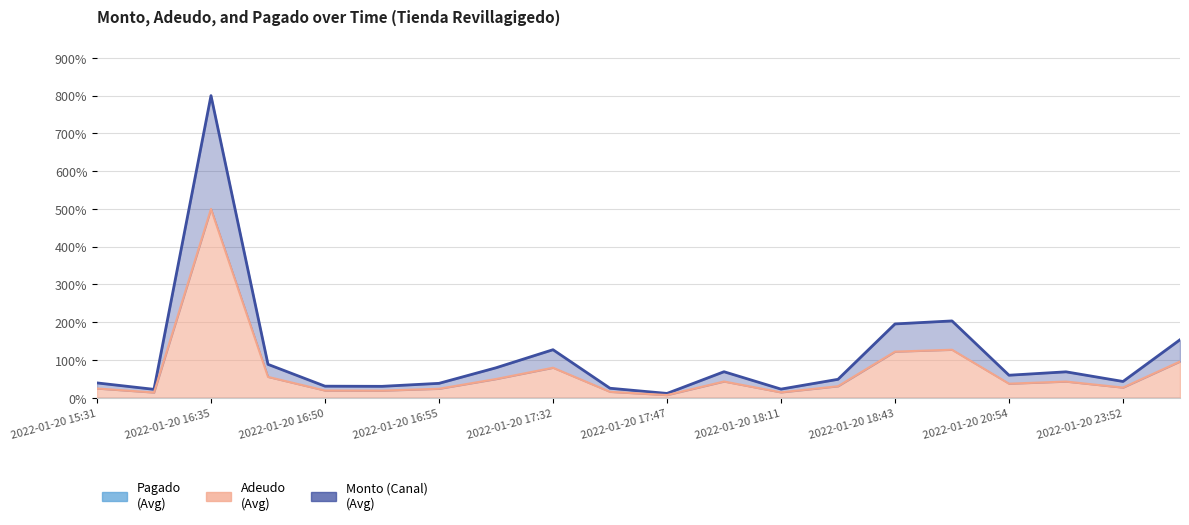

What is the value of the Monto (Canal) line point at the 1st from the left?

39.3